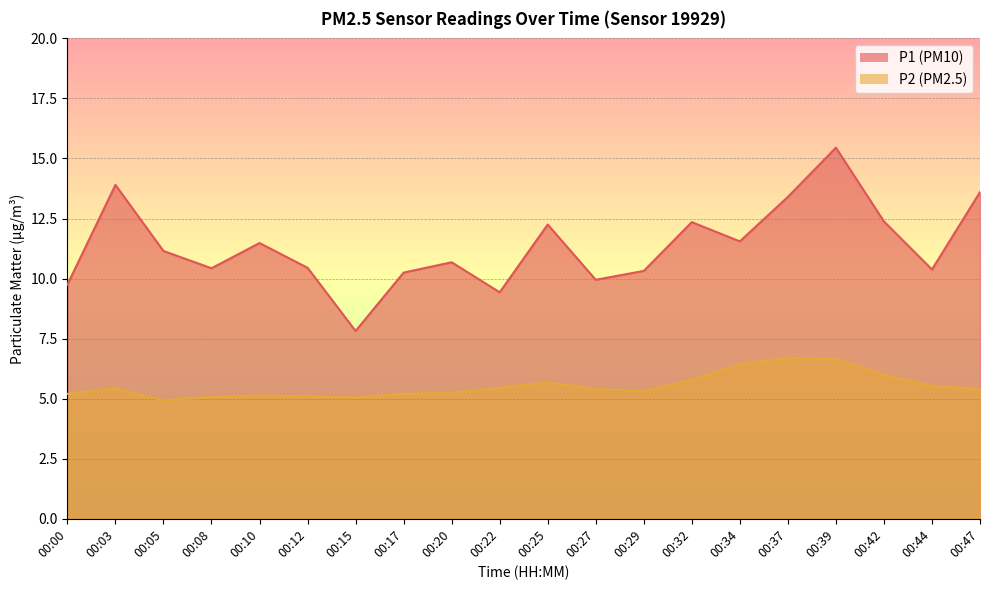

True or false: P1 and P2 cross at least once.

False